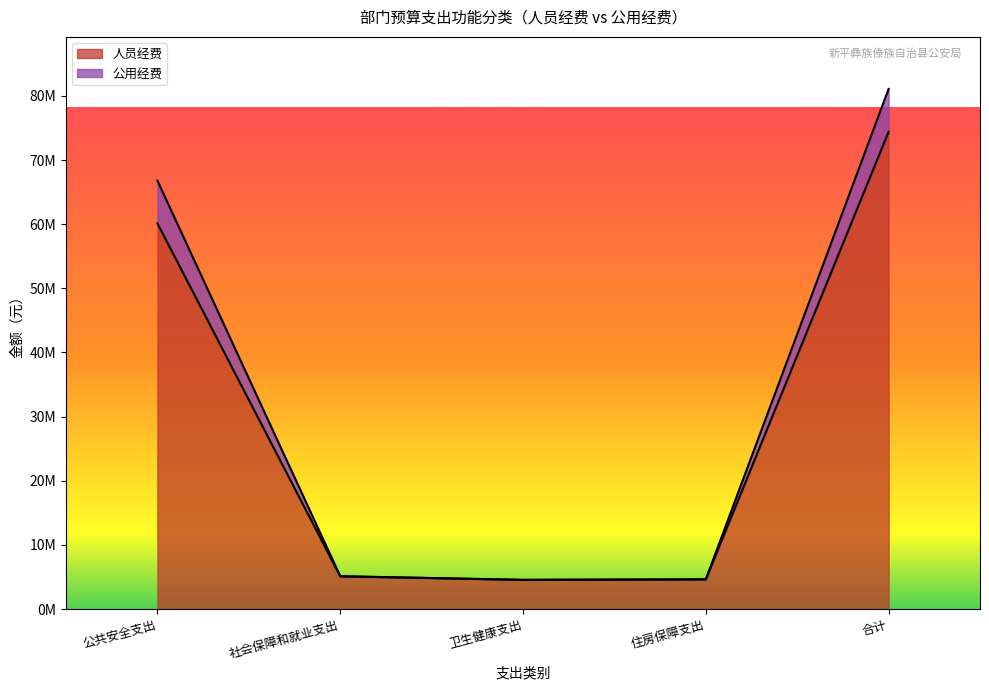

True or false: 公用经费 and 人员经费 cross at least once.

False